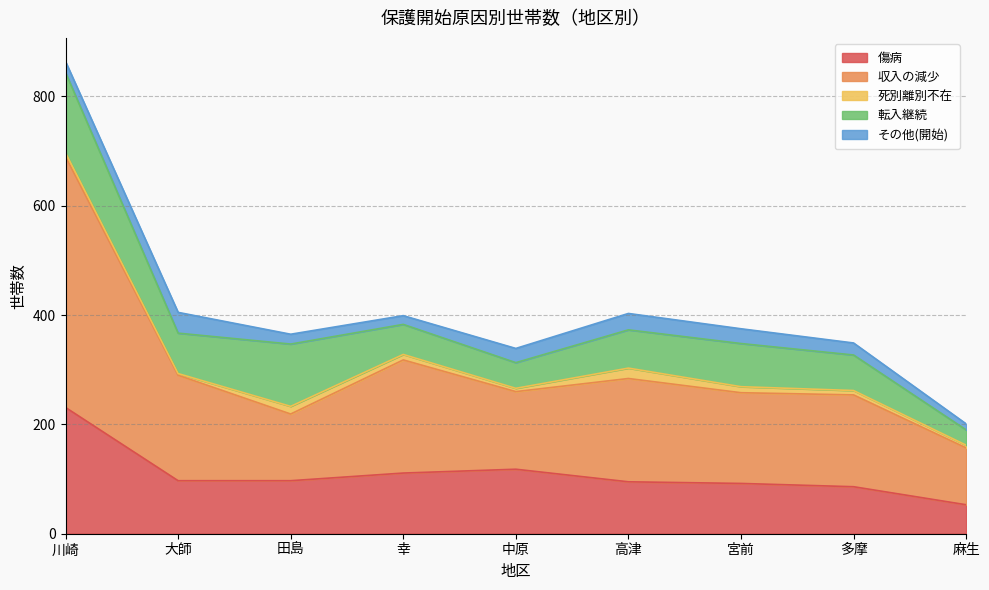

What is the label of the 3rd point from the right?

宮前